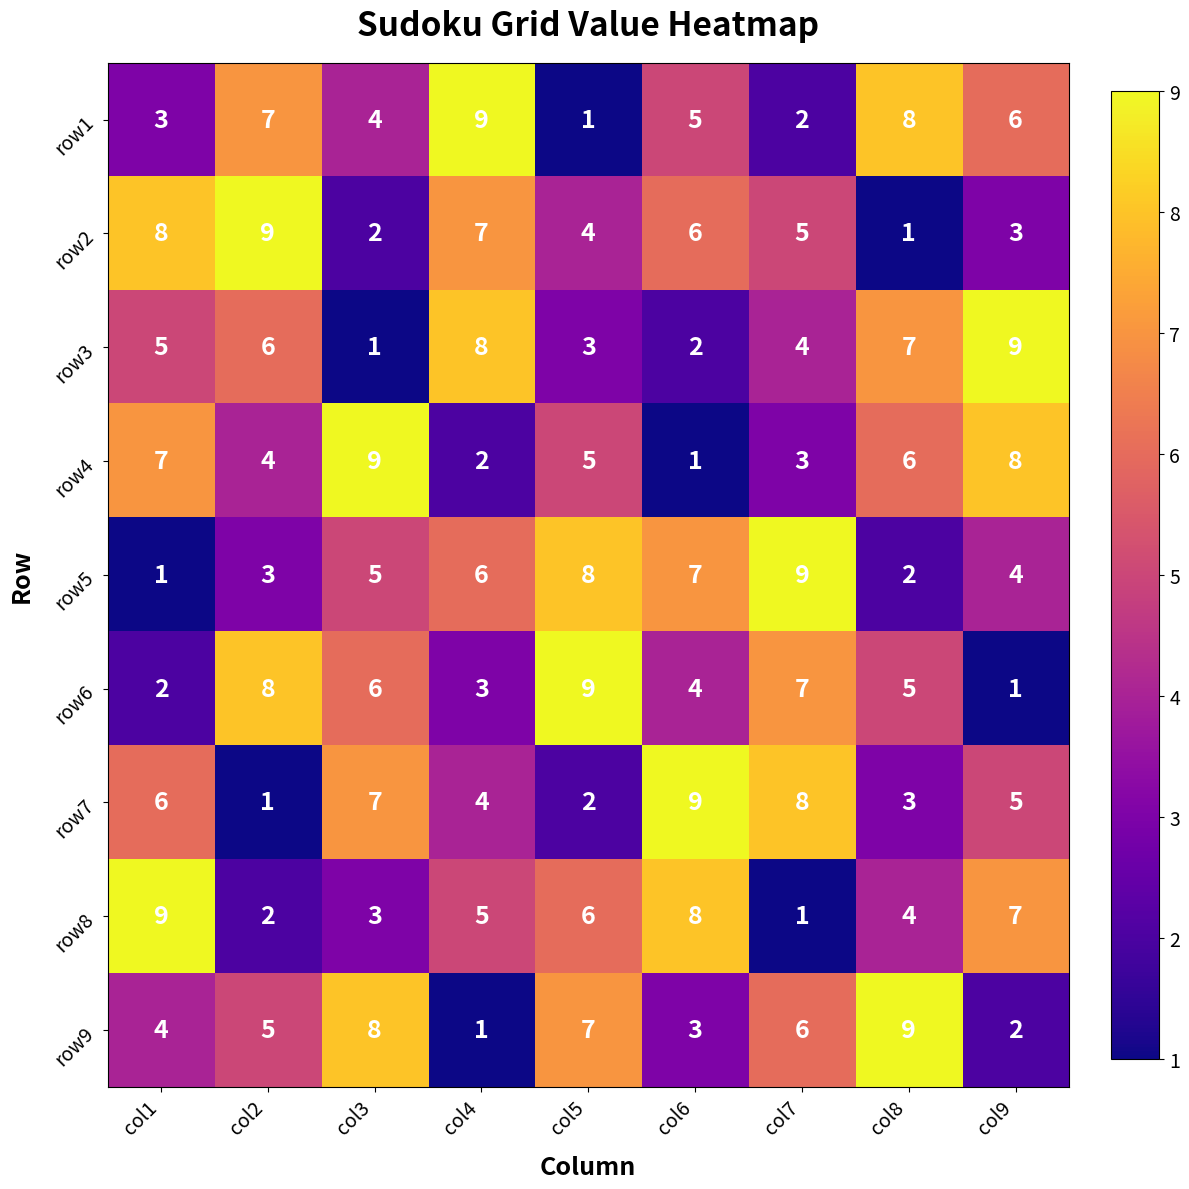

What is the approximate value of row2 at col2?

9